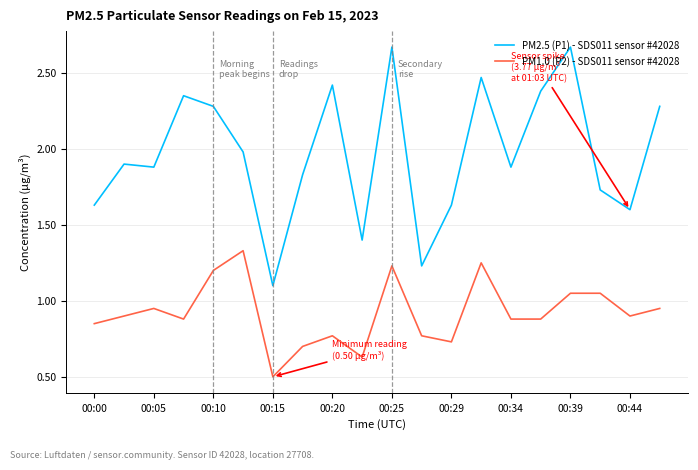

What is the minimum value for PM1.0 (P2) - SDS011 sensor #42028?

0.5